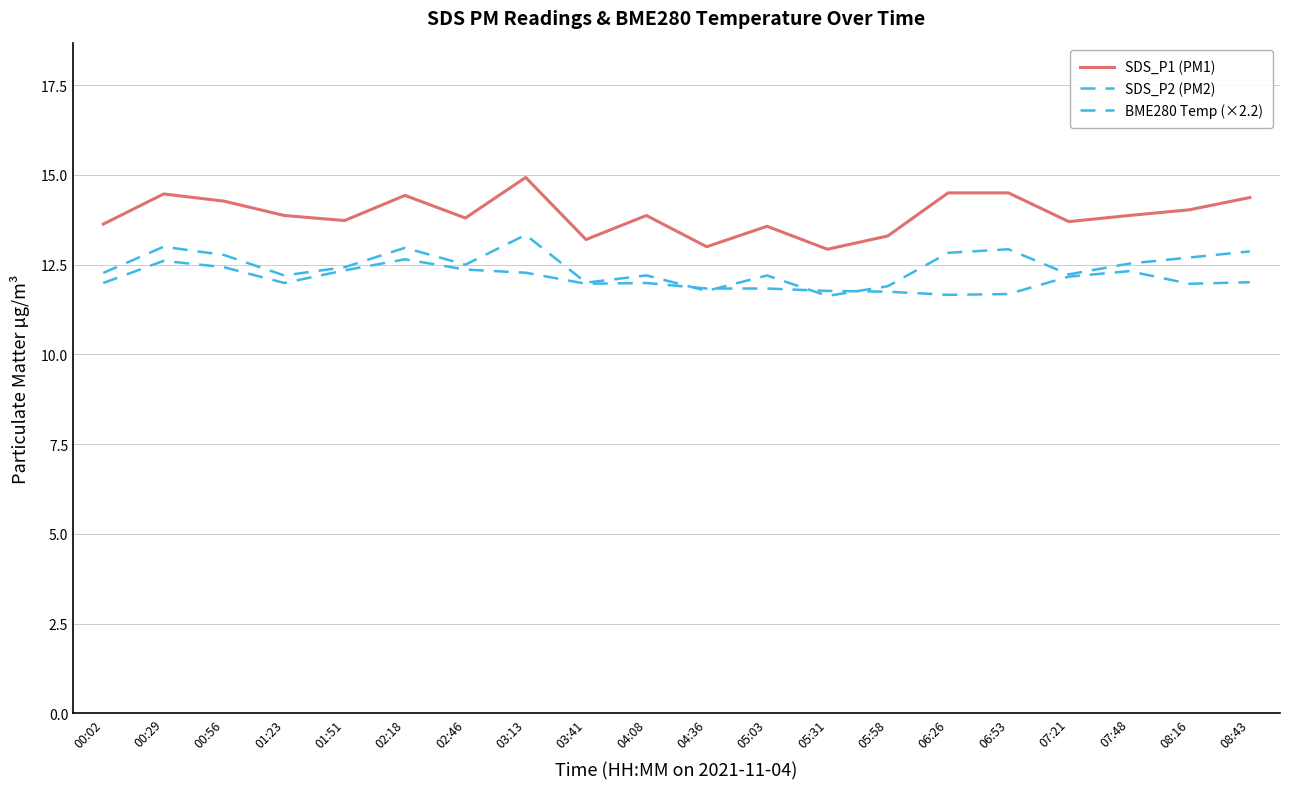

Which label corresponds to the smallest value in the chart?

05:31